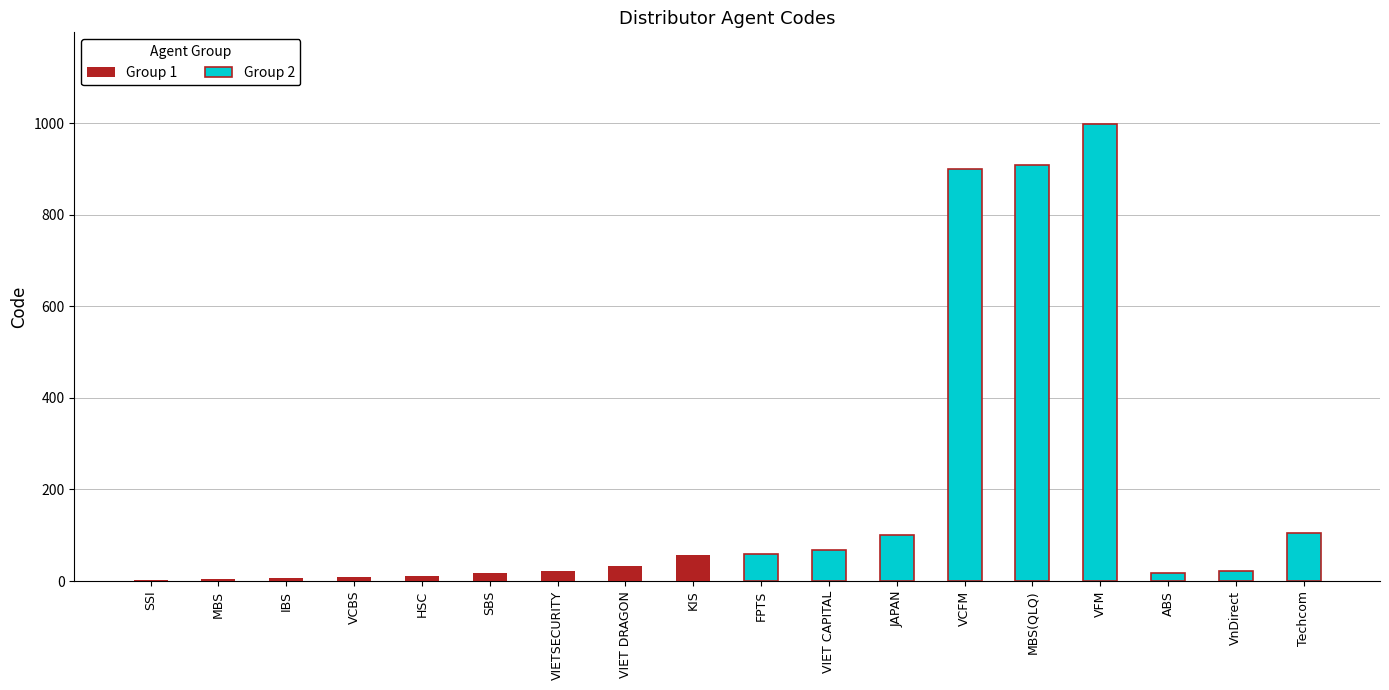

Between JAPAN and Techcom, which series saw the biggest shift?

Group 2